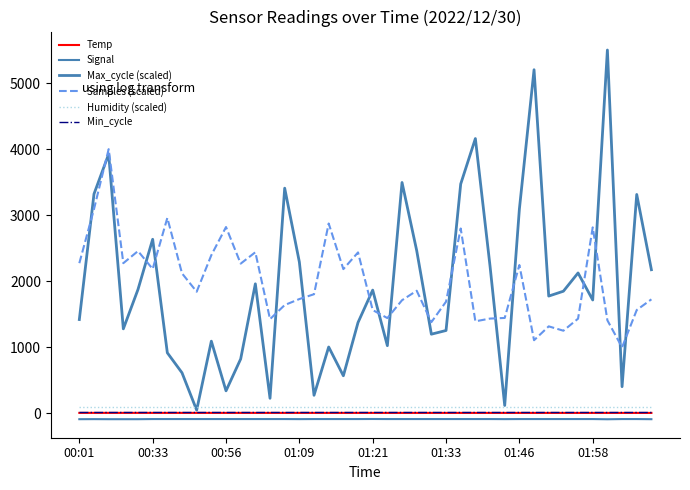

Is this an area chart (filled region under the line)?

No